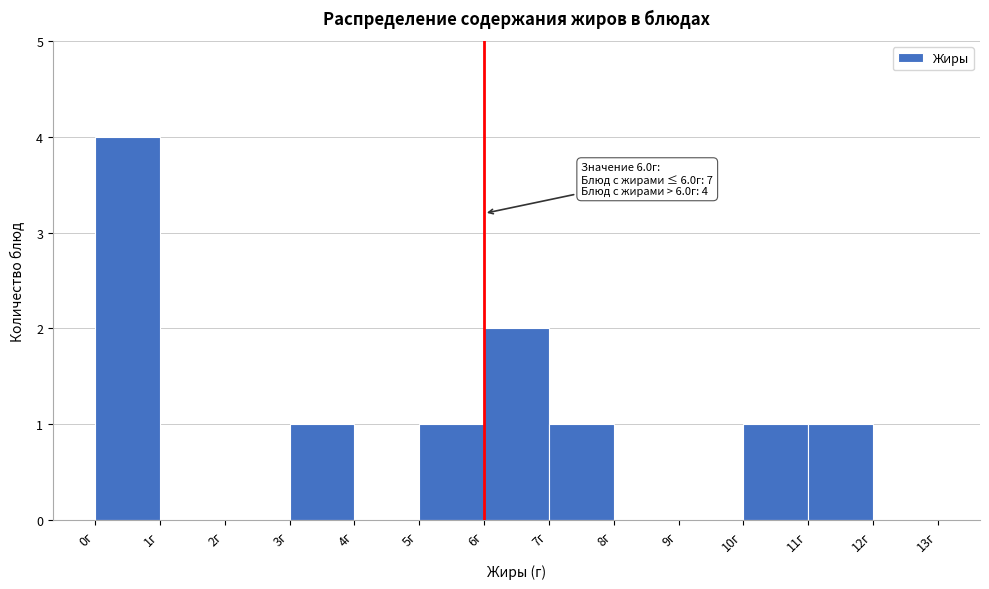

Which range on the x-axis has the tallest bar?

0 to 1